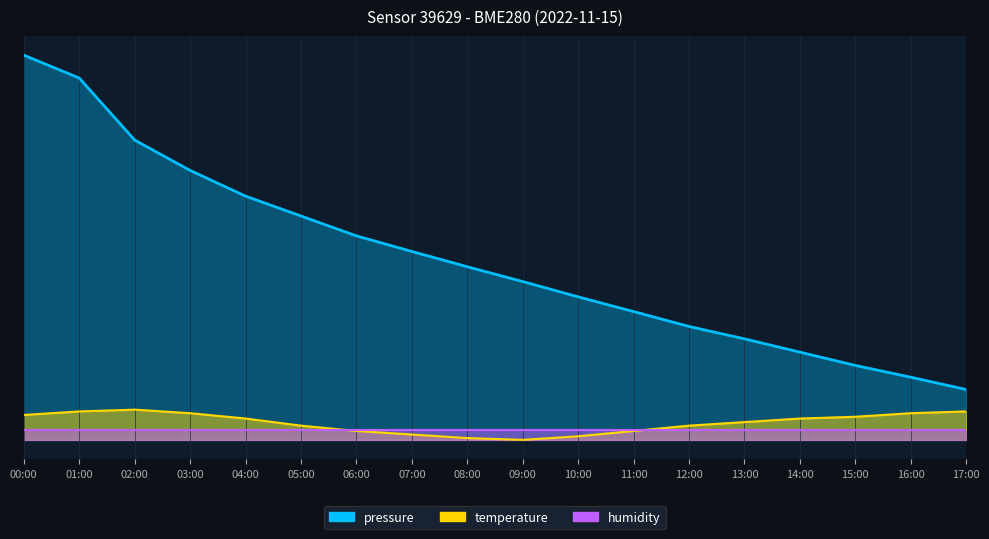

Read the pressure value at 09:00.

100755.4